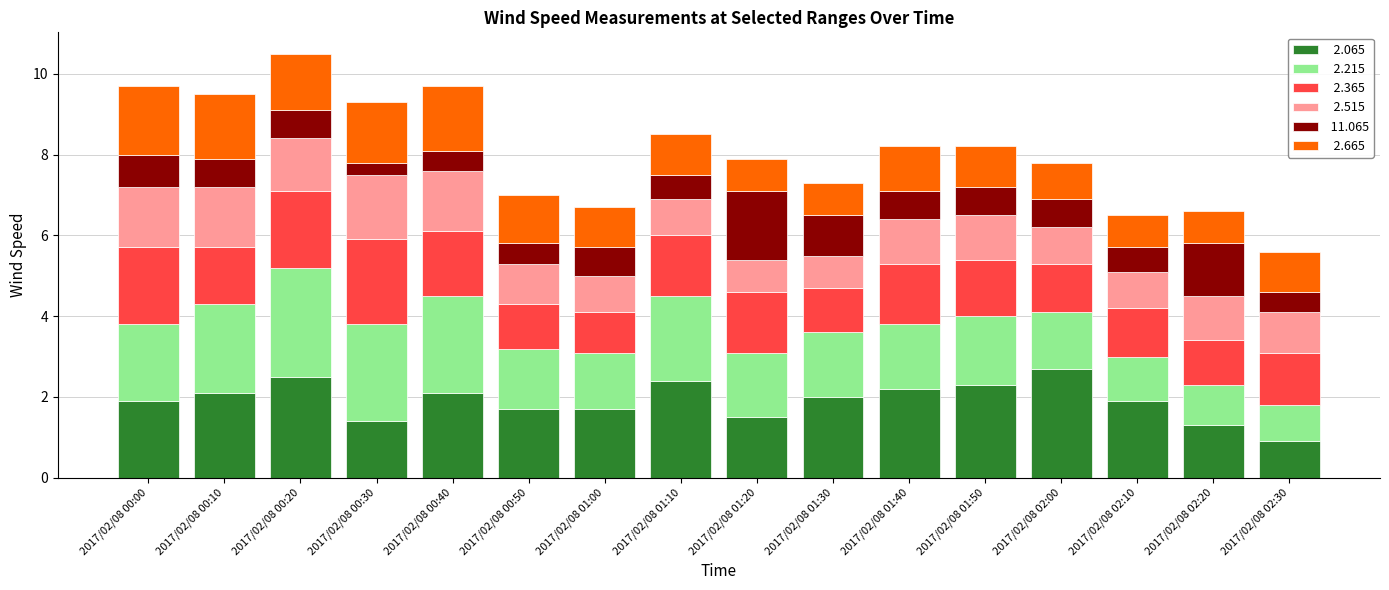

What is the total value across all series at 2017/02/08 02:10?

6.5